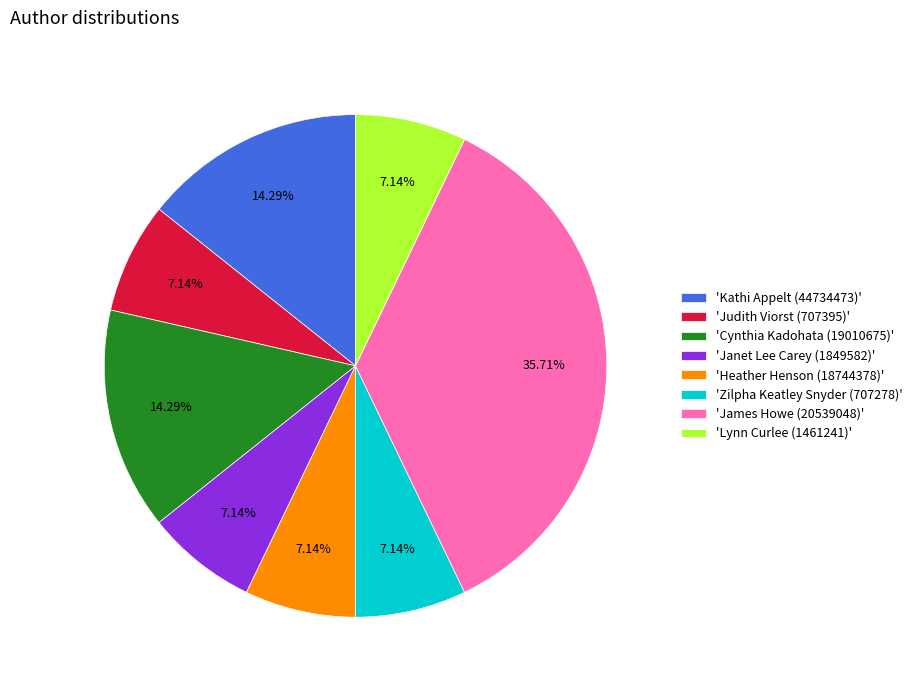

Is there any slice that represents more than half of the pie?

No